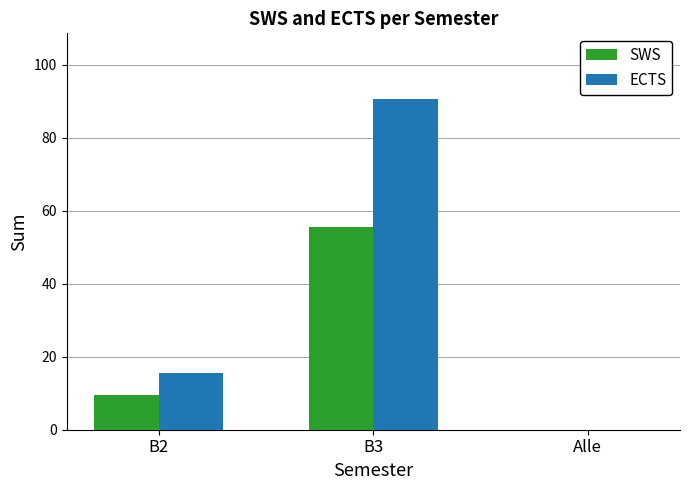

Between B2 and B3, which series saw the biggest shift?

ECTS